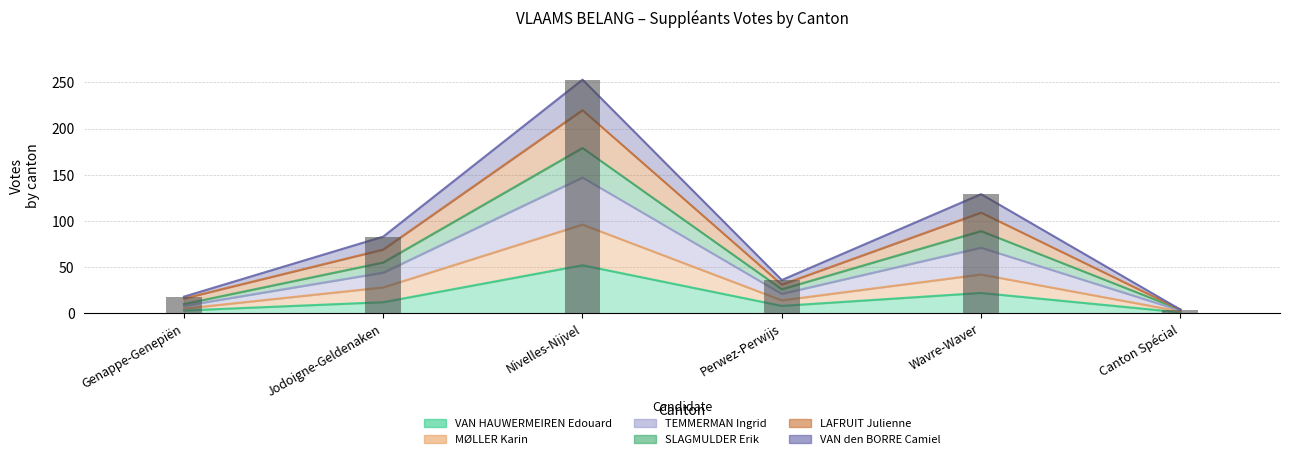

At how many categories does at least one series exceed 158?

1